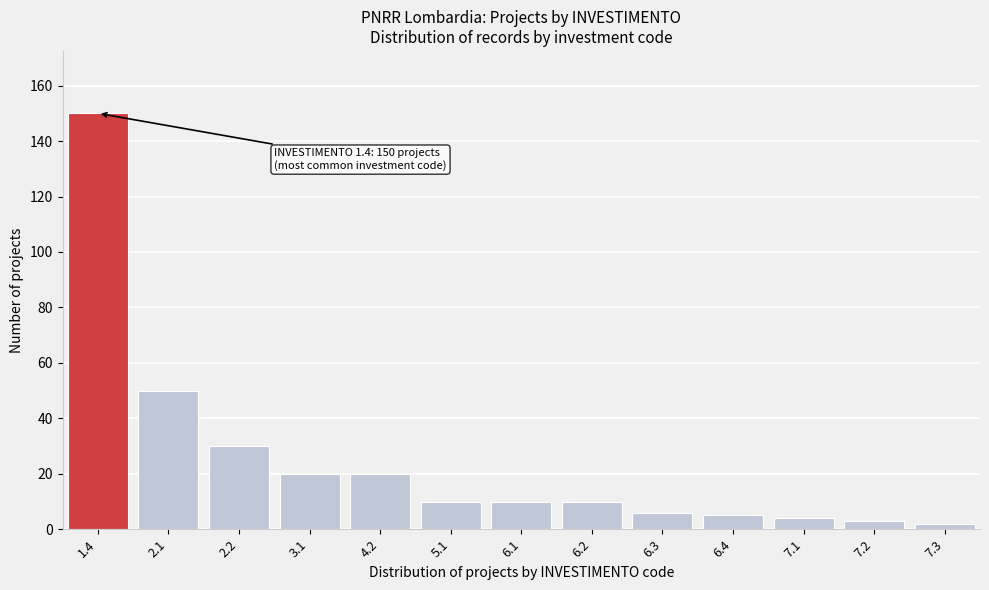

Reading right to left, transcribe all the data shown in this chart.

7.3=2	7.2=3	7.1=4	6.4=5	6.3=6	6.2=10	6.1=10	5.1=10	4.2=20	3.1=20	2.2=30	2.1=50	1.4=150